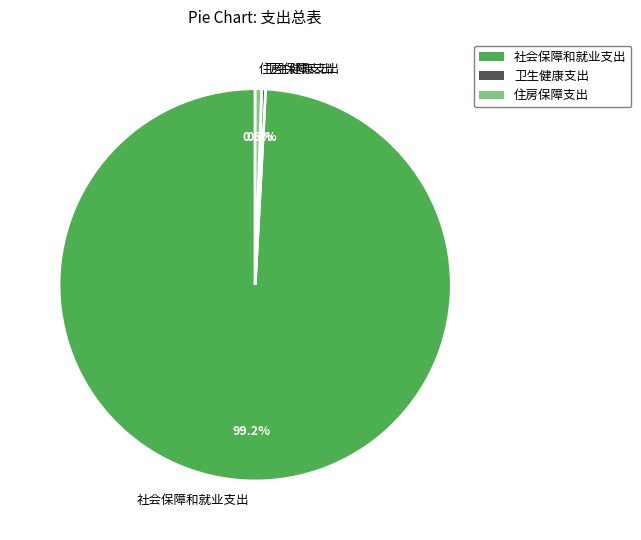

Is it true that 住房保障支出 is 6% of the pie?

False